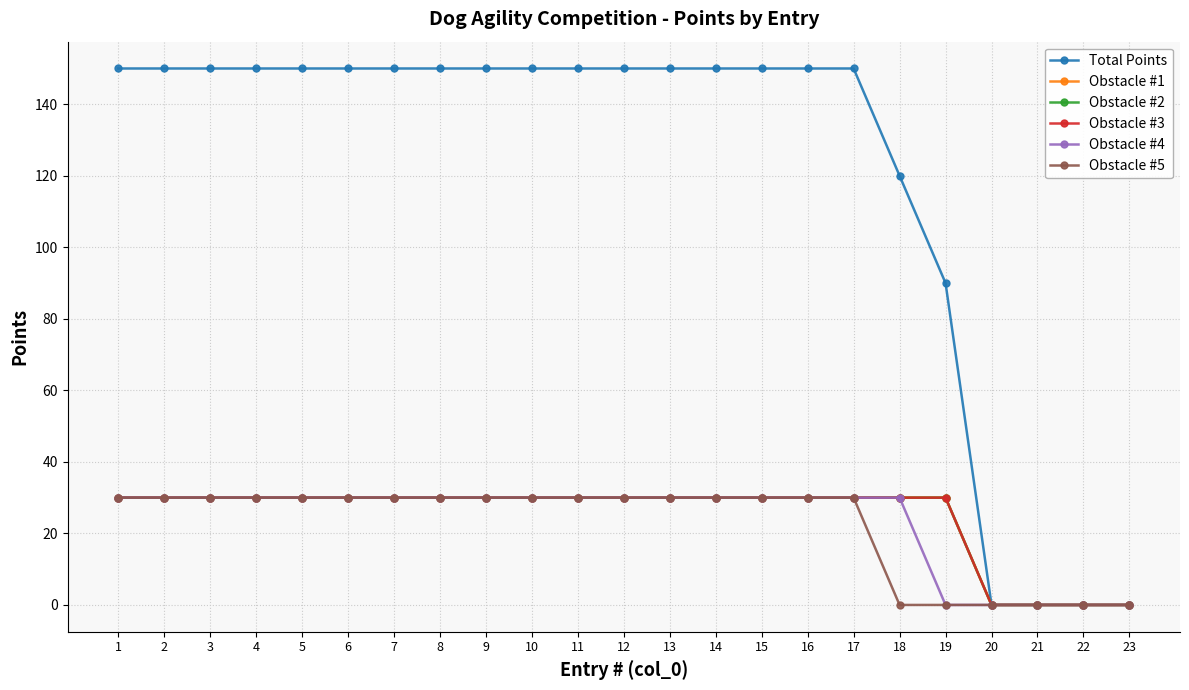

What is the spread (max minus min) of values at 14?

120